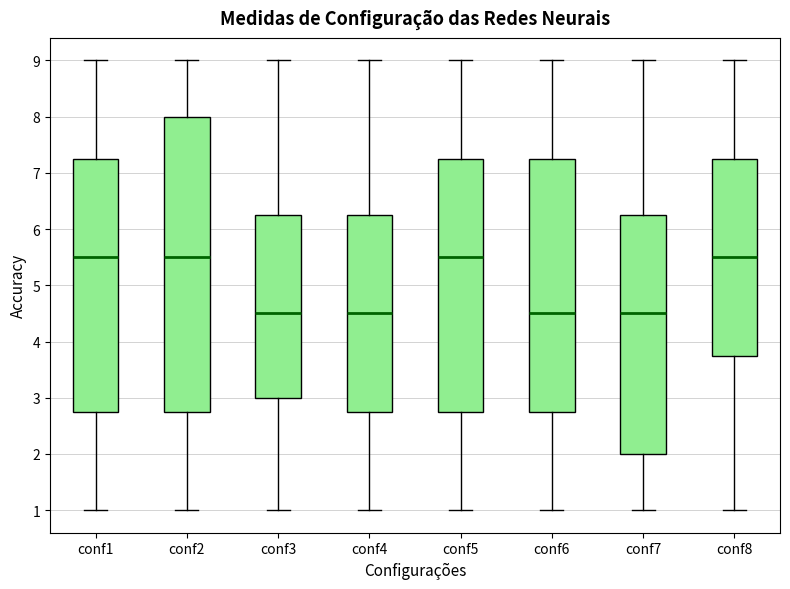

Comparing the boxes themselves (not the whiskers), which one is the tallest?

conf2